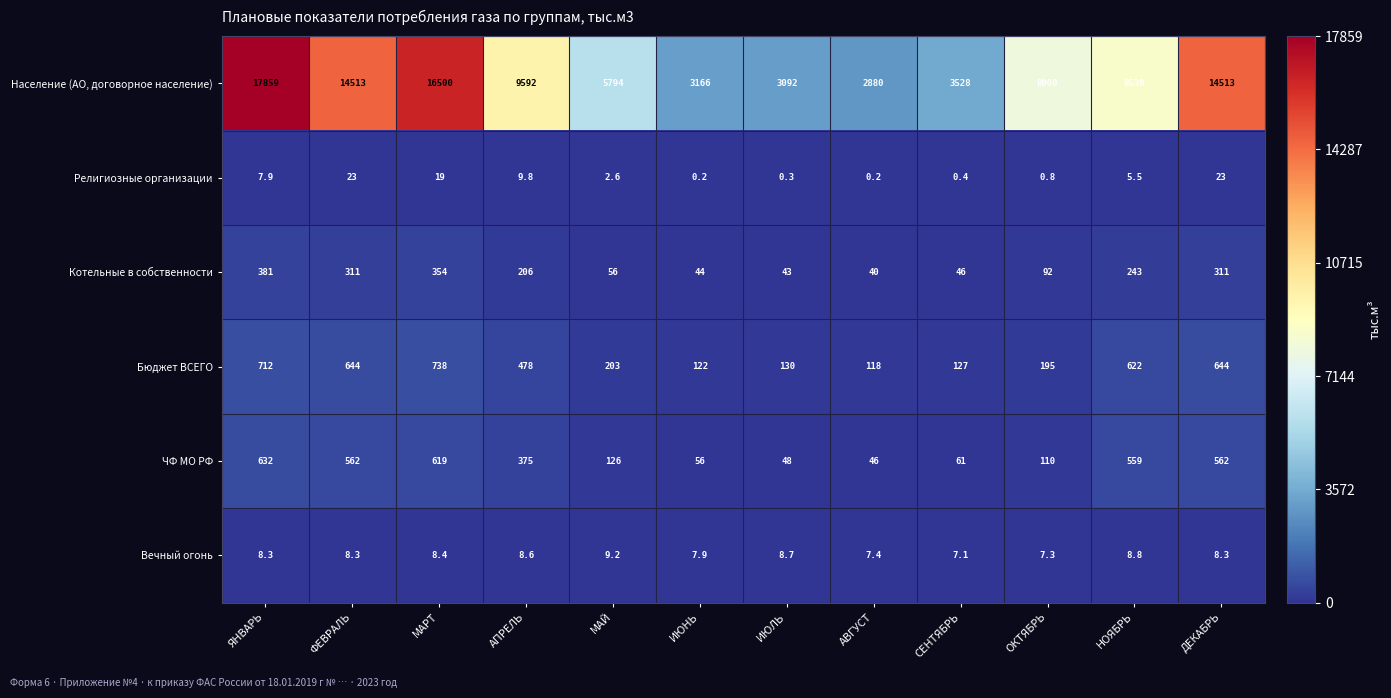

Which series has the largest range (max minus min)?

Население (АО, договорное население)